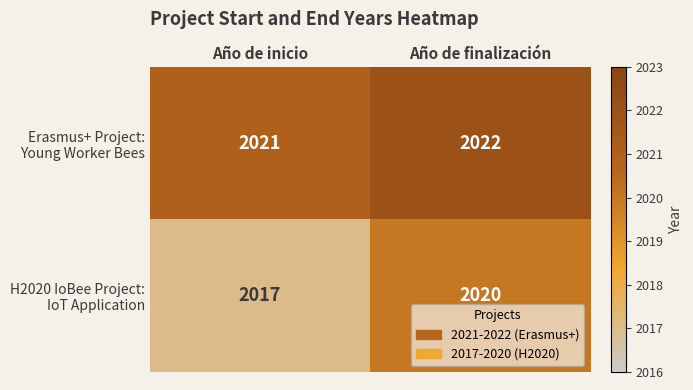

What is the difference between the highest and lowest values at Año de inicio?

4